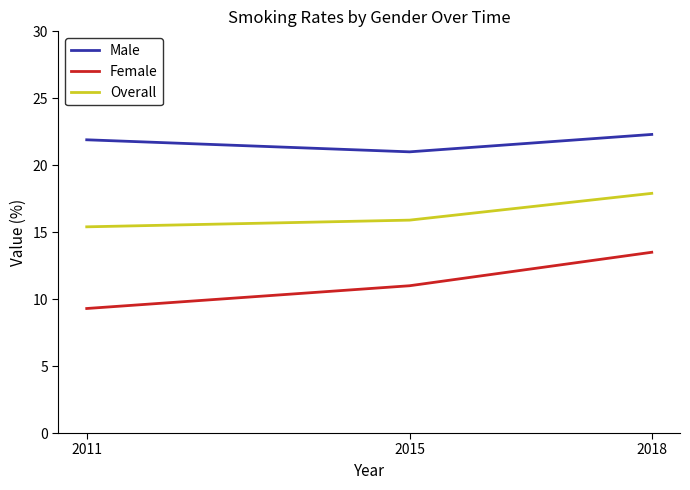

True or false: Male has a value of 21.9 at 2011.

True